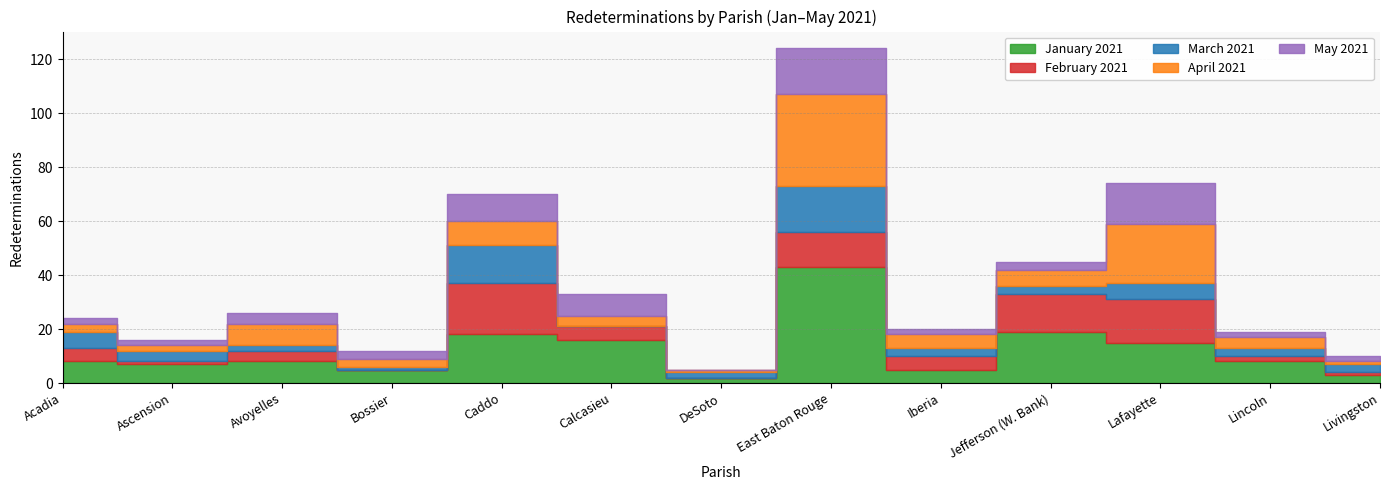

How many interior local valleys does the January 2021 series have?

4